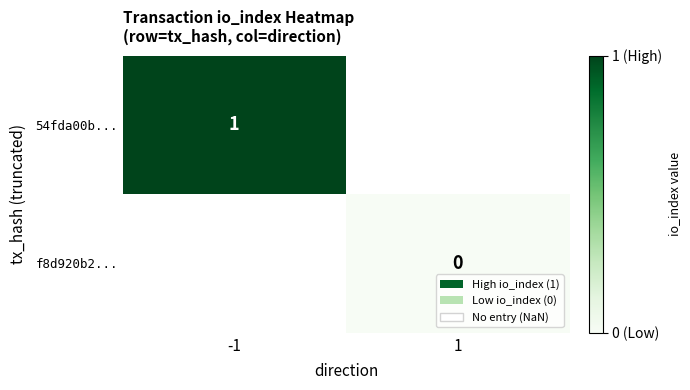

The value of 54fda00b... at -1 is 2. True or false?

False